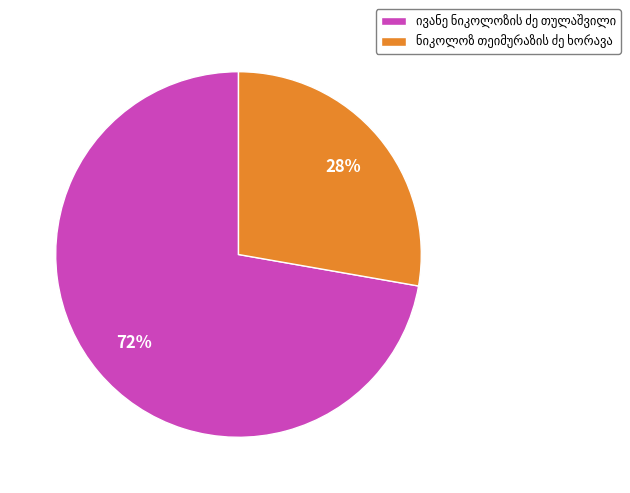

To the nearest percent, what is the average slice percentage?

50%